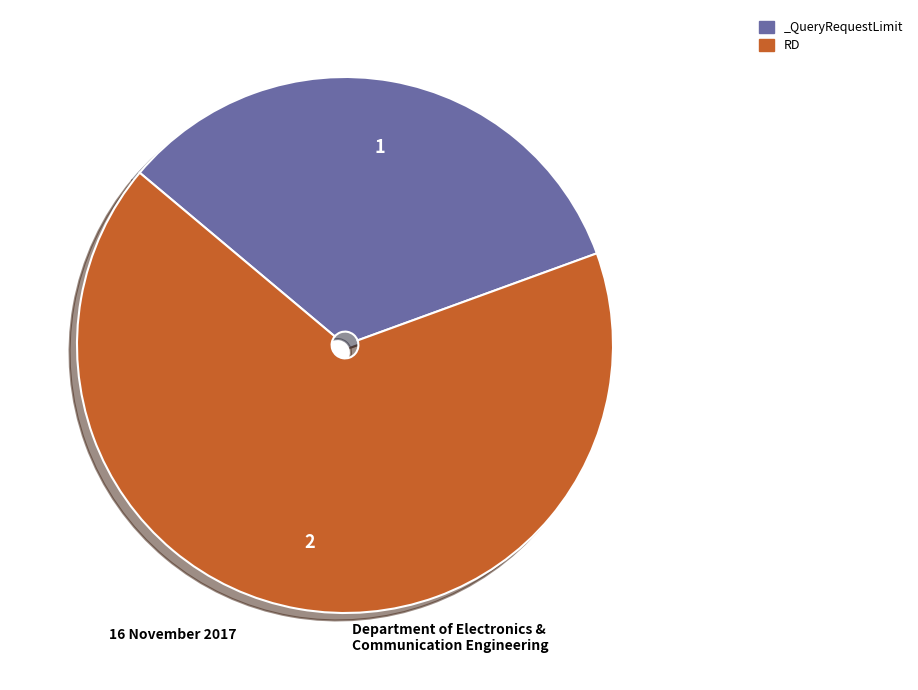

Rank the categories by value from lowest to highest.

_QueryRequestLimit, RD